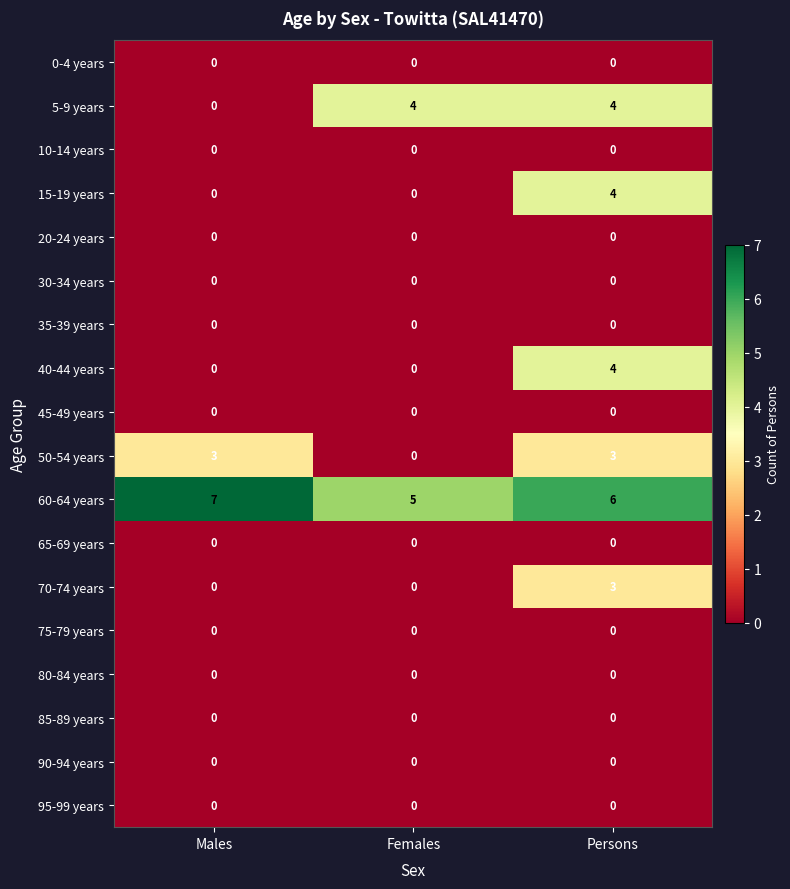

What is the total value across all series at Persons?

24